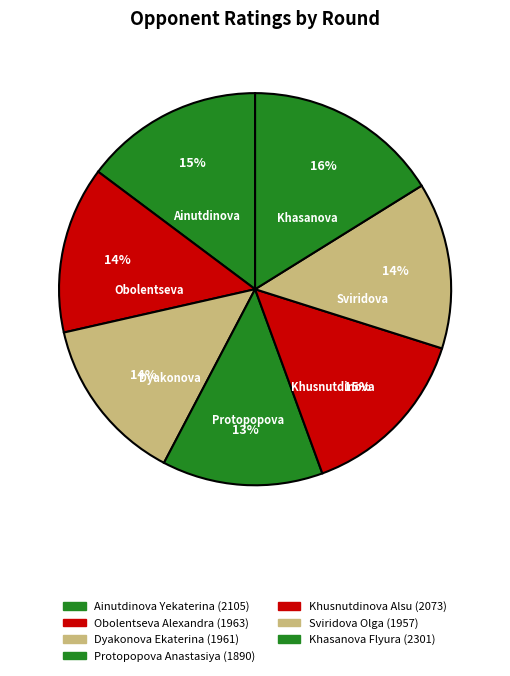

How many slices are in this pie chart?

7